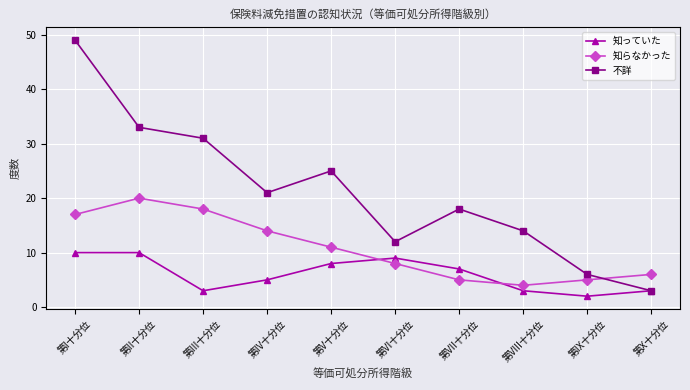

True or false: 知っていた and 知らなかった intersect in this chart.

True